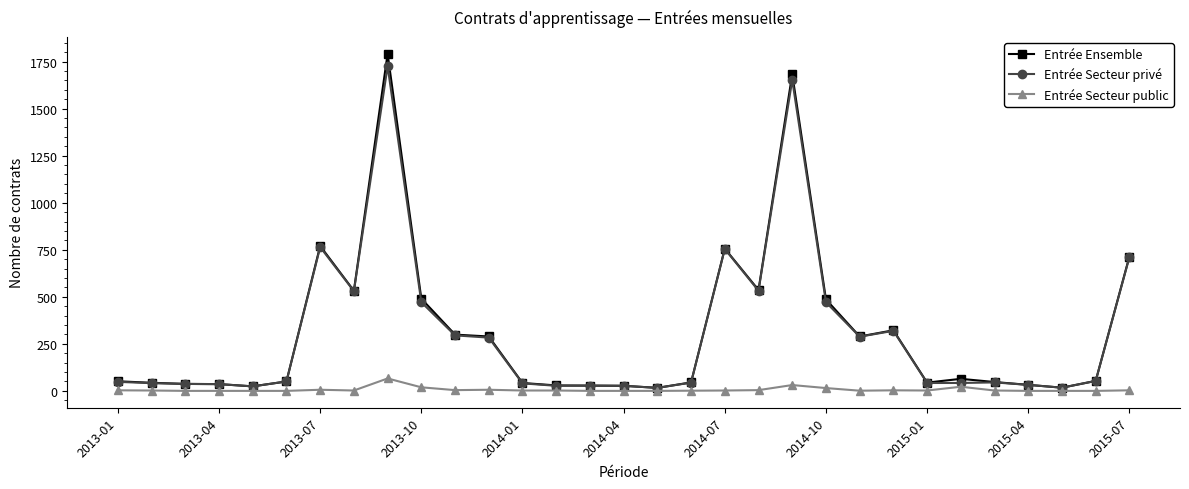

True or false: Entrée Ensemble has more than 1 interior local peaks.

True